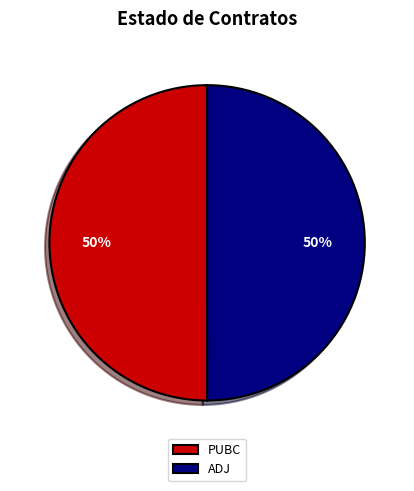

True or false: ADJ accounts for 50% of the total.

True